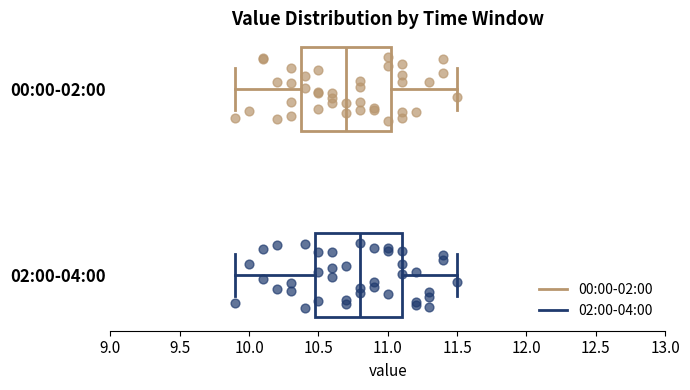

Reading bottom to top, transcribe this box plot: for each box, give where its median line is, the range the box spans, and where its two whiskers end, as read against the x-axis. The values are not printed on the chart, so give them approximately, as read against the axis.

02:00-04:00: median 10.80, box 10.50 to 11.10, whiskers 9.90 to 11.50
00:00-02:00: median 10.70, box 10.40 to 11.05, whiskers 9.90 to 11.50